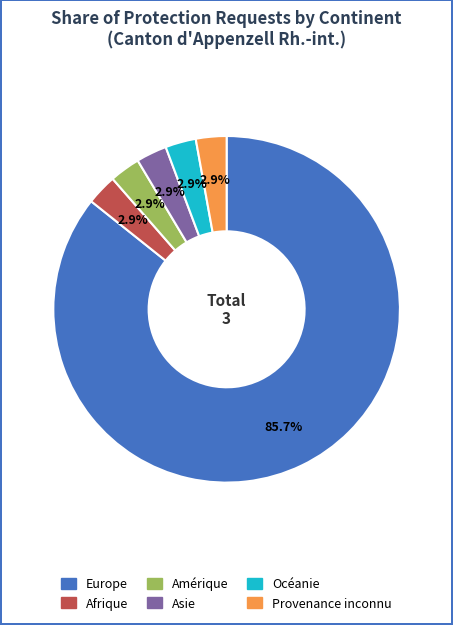

Do Europe and Amérique together represent more than half of the pie?

Yes